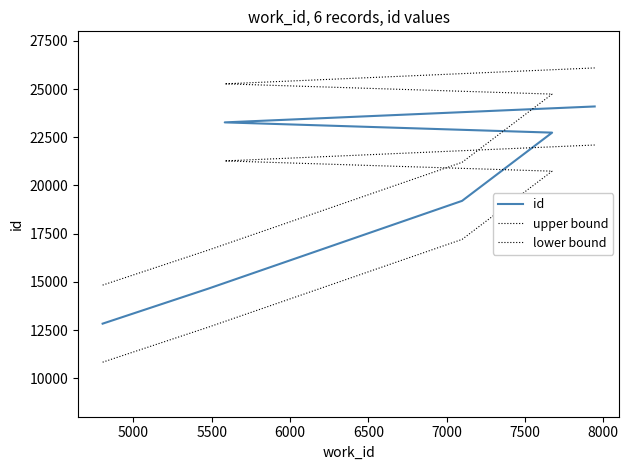

What is the difference between the lower bound values at 6000 and 5500?

3540